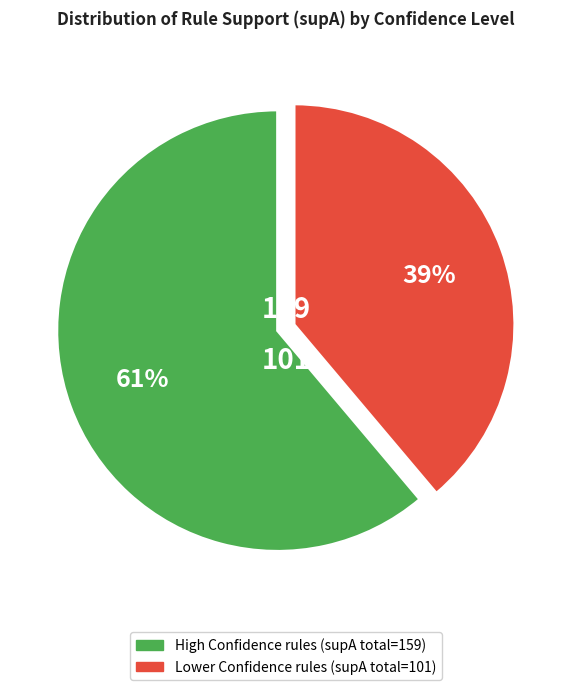

Is there a majority slice in this chart?

Yes